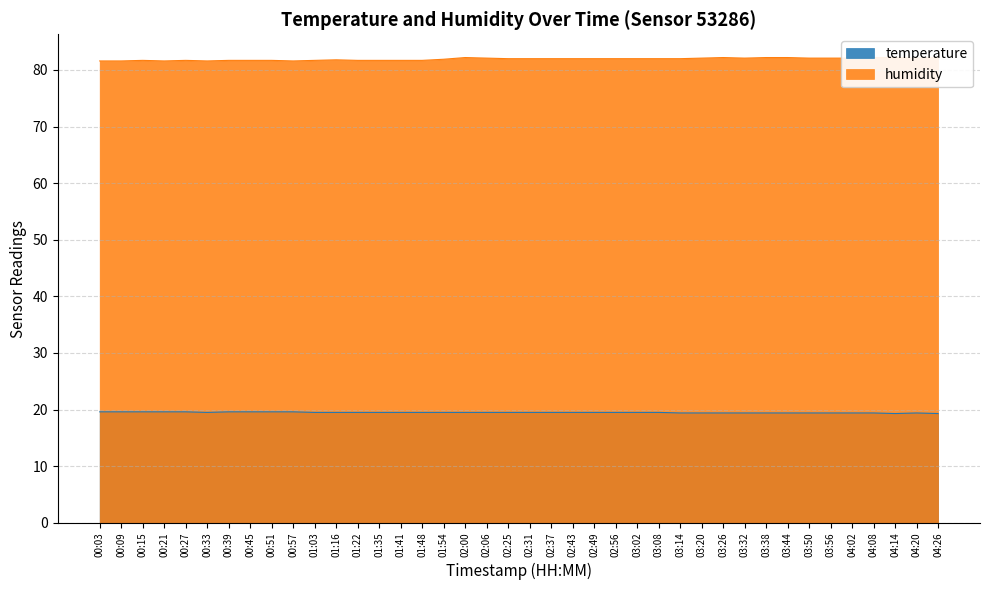

Does the chart have visible grid lines?

Yes